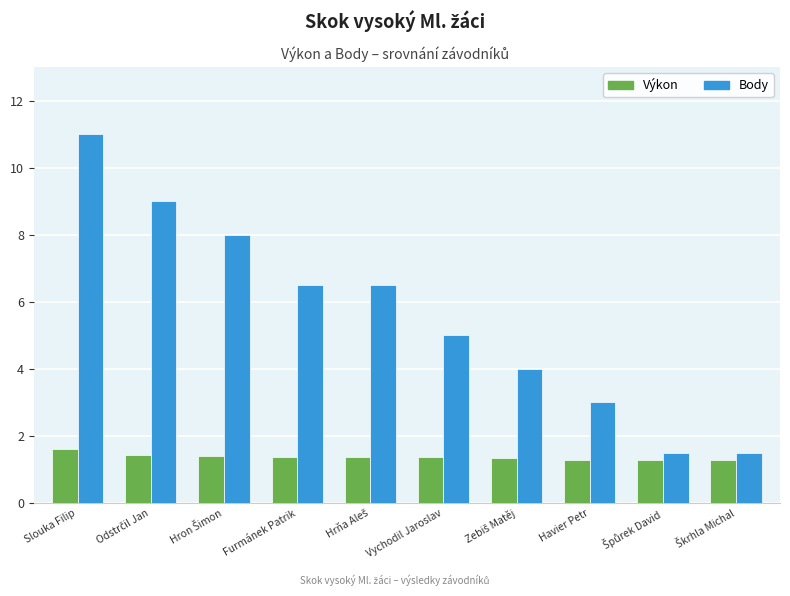

Which series has the widest spread of values?

Body